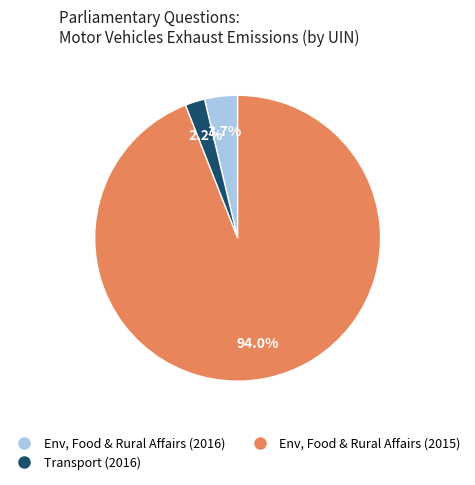

Is there any slice that represents more than half of the pie?

Yes